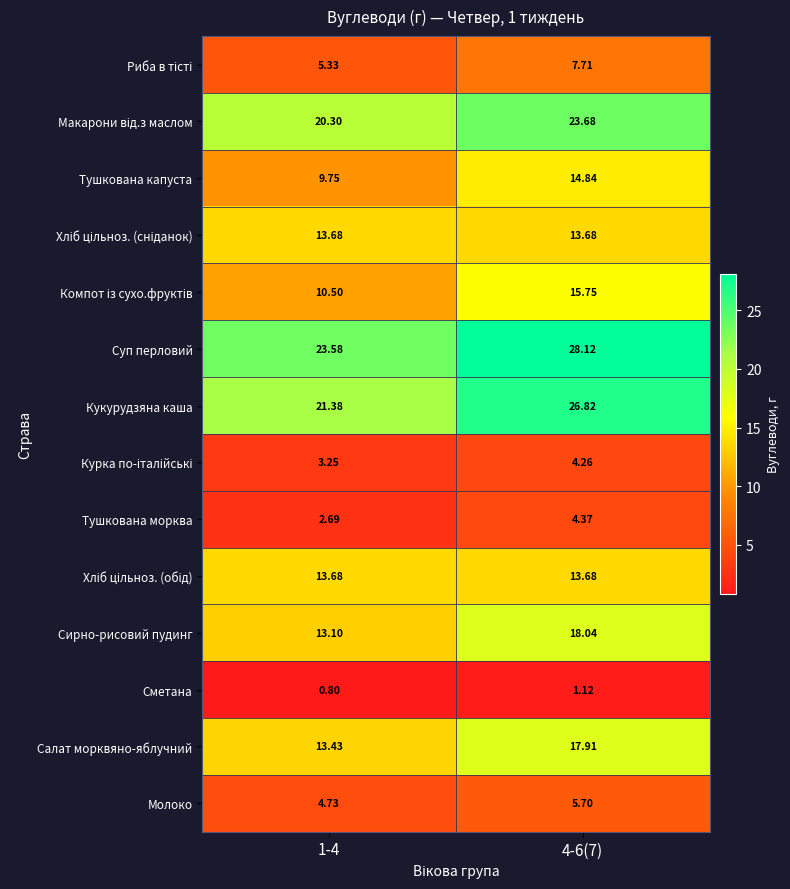

Between 1-4 and 4-6(7), which series saw the biggest shift?

Кукурудзяна каша